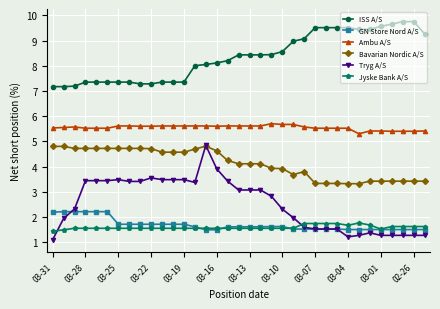

What is the minimum value for Bavarian Nordic A/S?

3.3